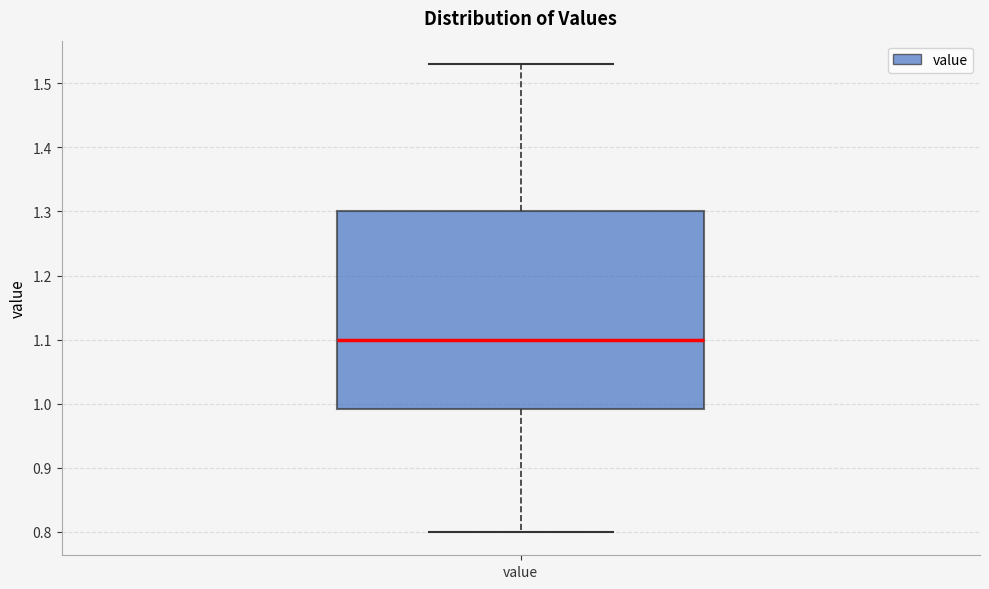

Transcribe this box plot: give where the median line is, the range the box spans, and where the two whiskers end, as read against the y-axis. The values are not printed on the chart, so give them approximately, as read against the axis.

median 1.10, box 0.99 to 1.30, whiskers 0.80 to 1.53